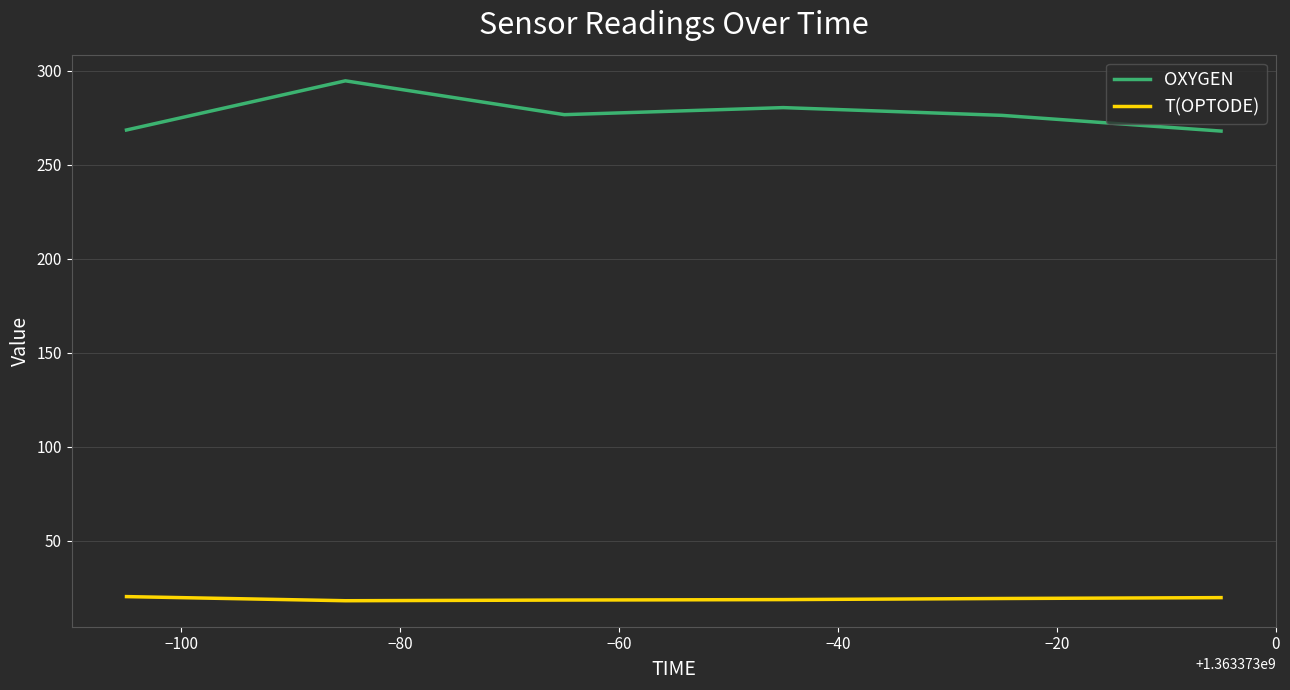

Which series has the largest total across all categories?

OXYGEN